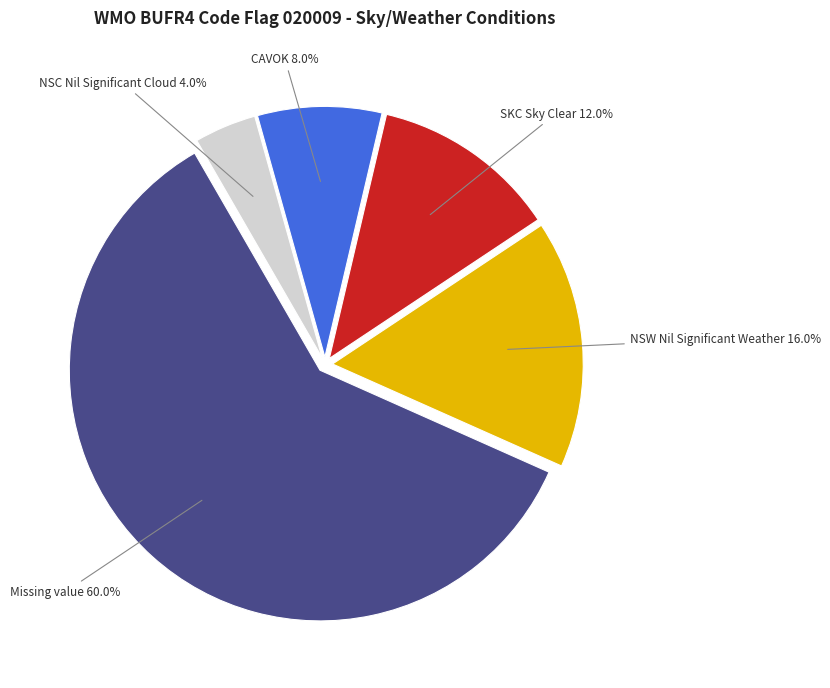

Is NSC Nil Significant Cloud the majority of the pie?

No